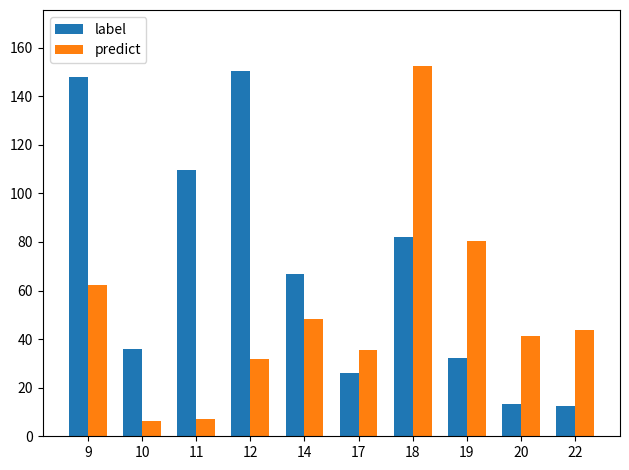

What is the value of the predict bar at the 3rd from the left?

7.3